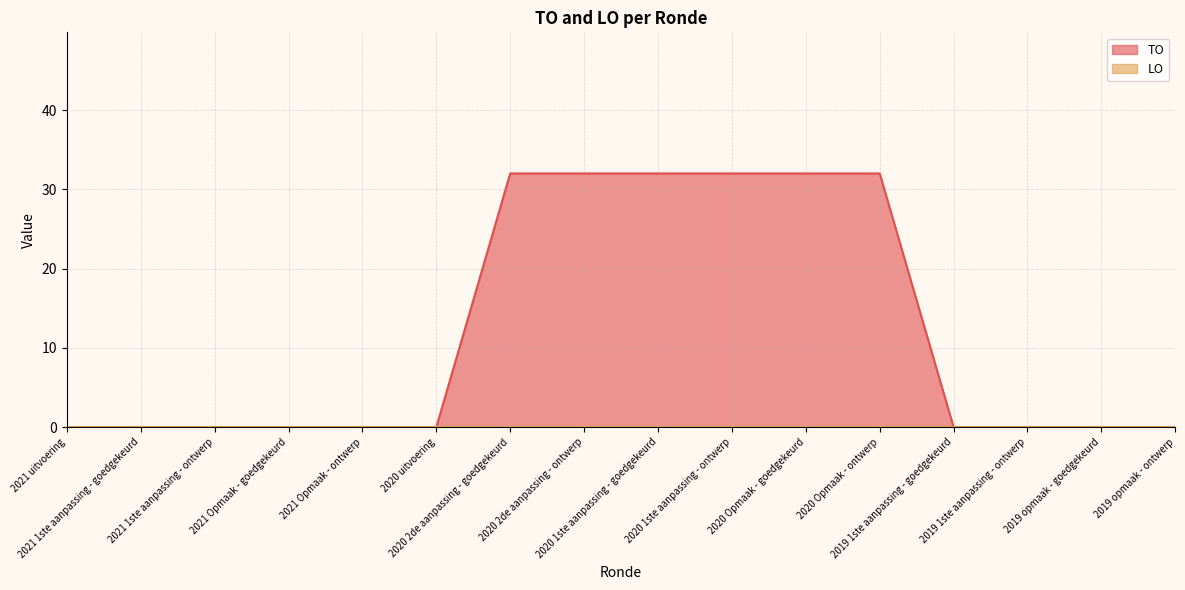

Rank the categories by value from highest to lowest.

2020 2de aanpassing - goedgekeurd, 2020 2de aanpassing - ontwerp, 2020 1ste aanpassing - goedgekeurd, 2020 1ste aanpassing - ontwerp, 2020 Opmaak - goedgekeurd, 2020 Opmaak - ontwerp, 2021 uitvoering, 2021 1ste aanpassing - goedgekeurd, 2021 1ste aanpassing - ontwerp, 2021 Opmaak - goedgekeurd, 2021 Opmaak - ontwerp, 2020 uitvoering, 2019 1ste aanpassing - goedgekeurd, 2019 1ste aanpassing - ontwerp, 2019 opmaak - goedgekeurd, 2019 opmaak - ontwerp